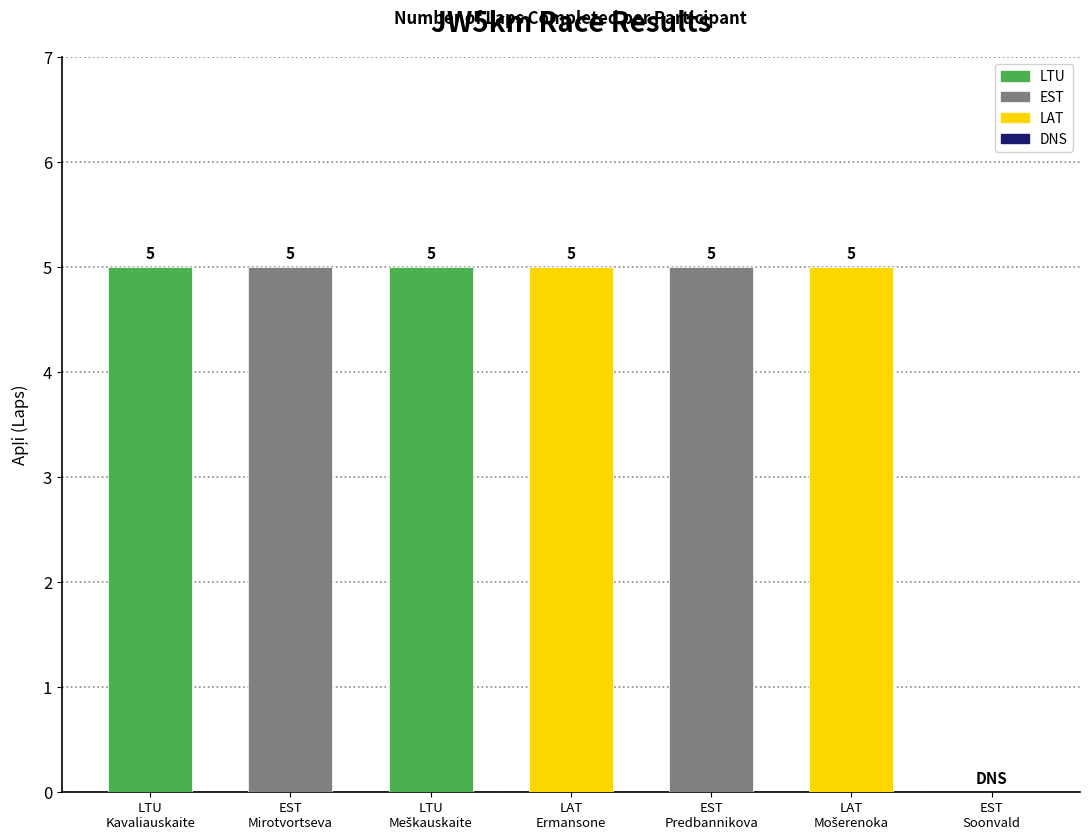

How many values are between 5 and 6?

6